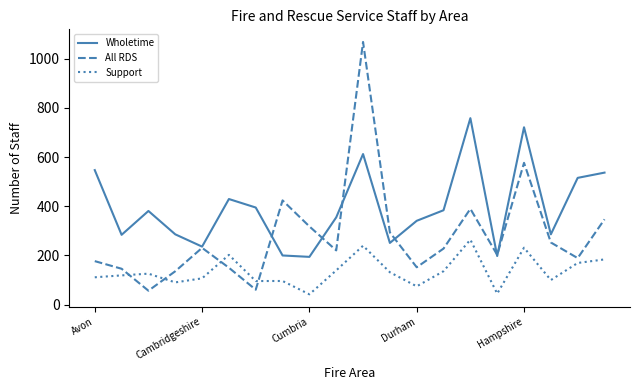

Which series has the widest spread of values?

All RDS